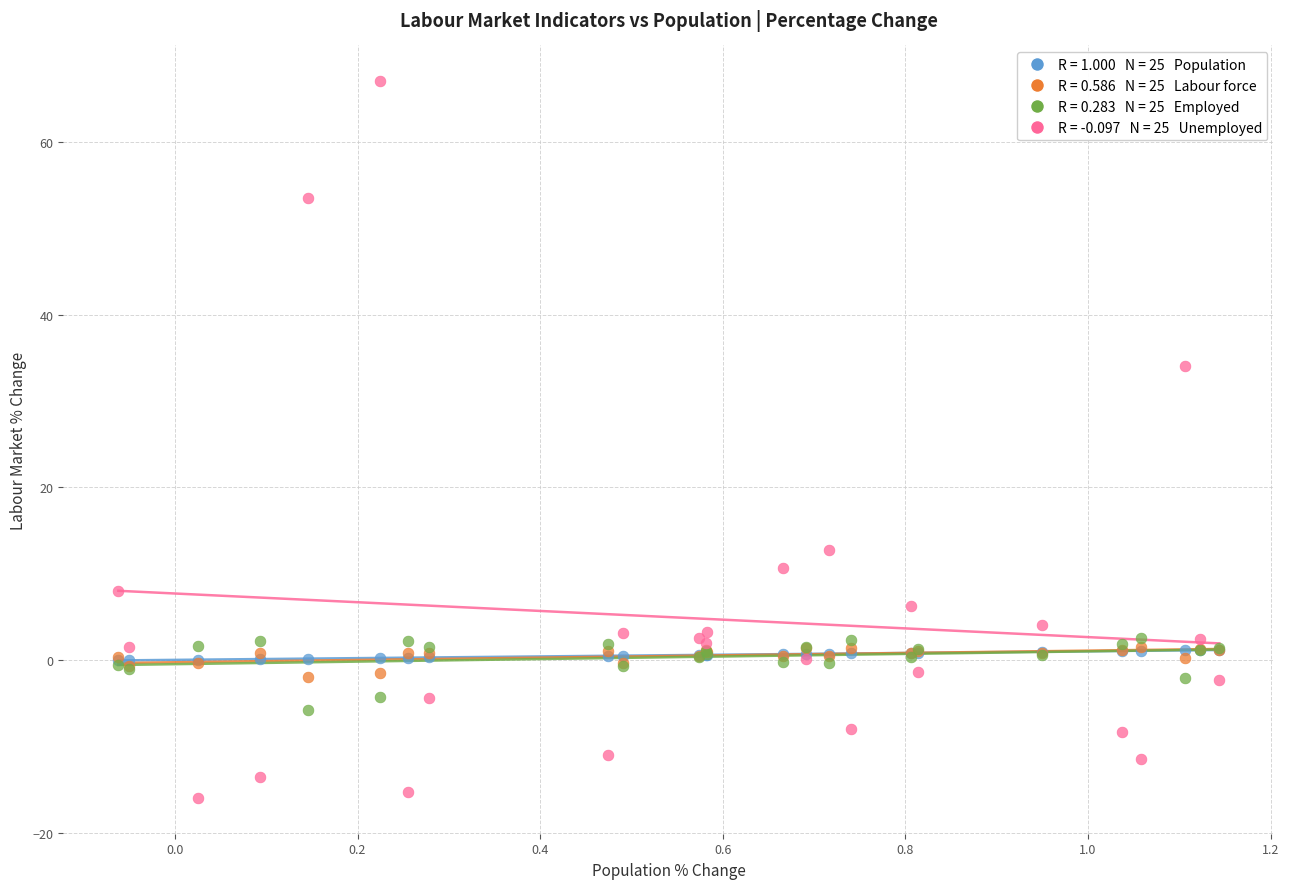

Across all series, what Y value is closest to 25?

34.0